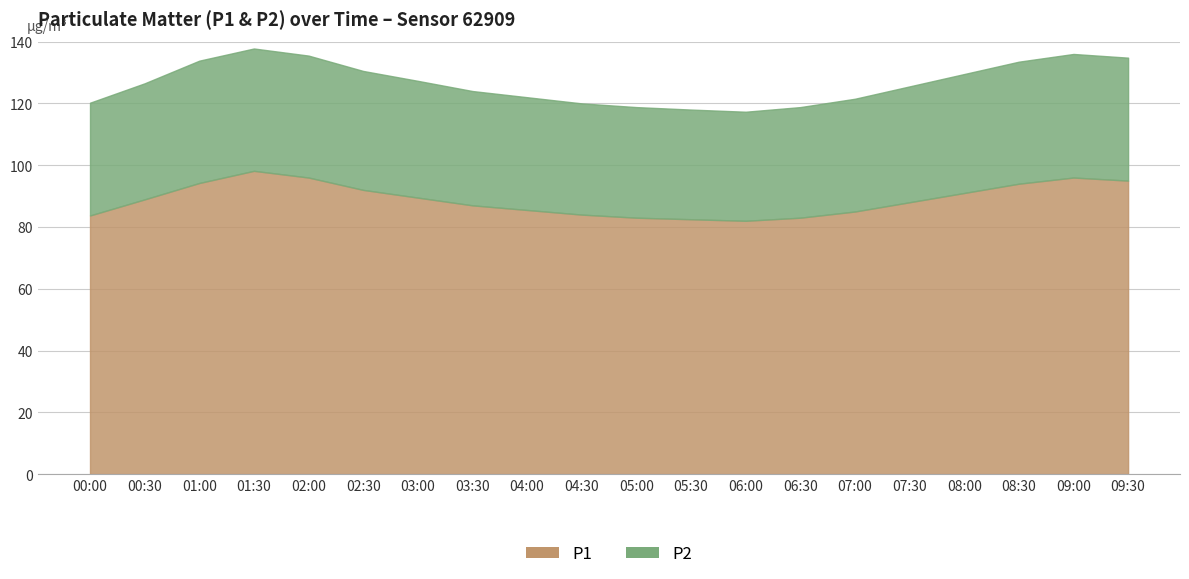

Which category has the lowest value in the P2 series?

06:00